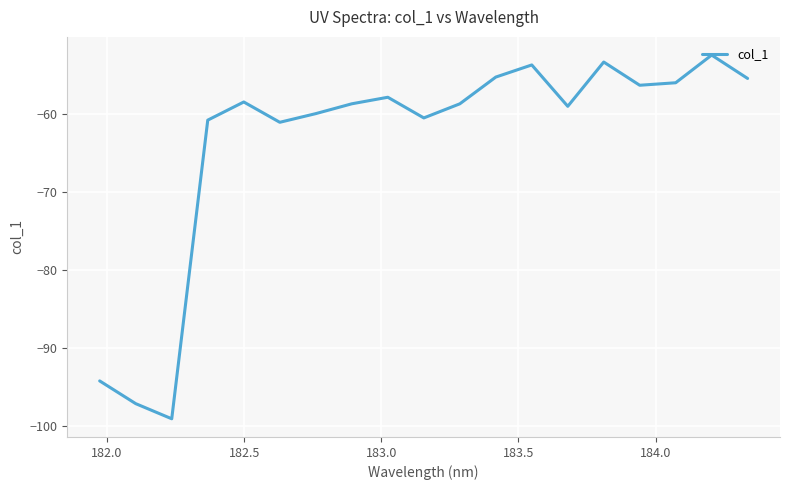

What is the greatest value displayed?

-52.4